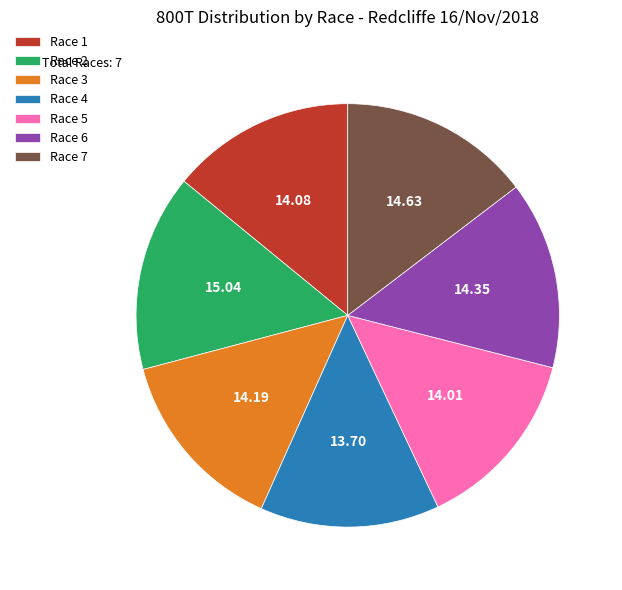

Combined, do Race 1 and Race 7 account for over 50%?

No